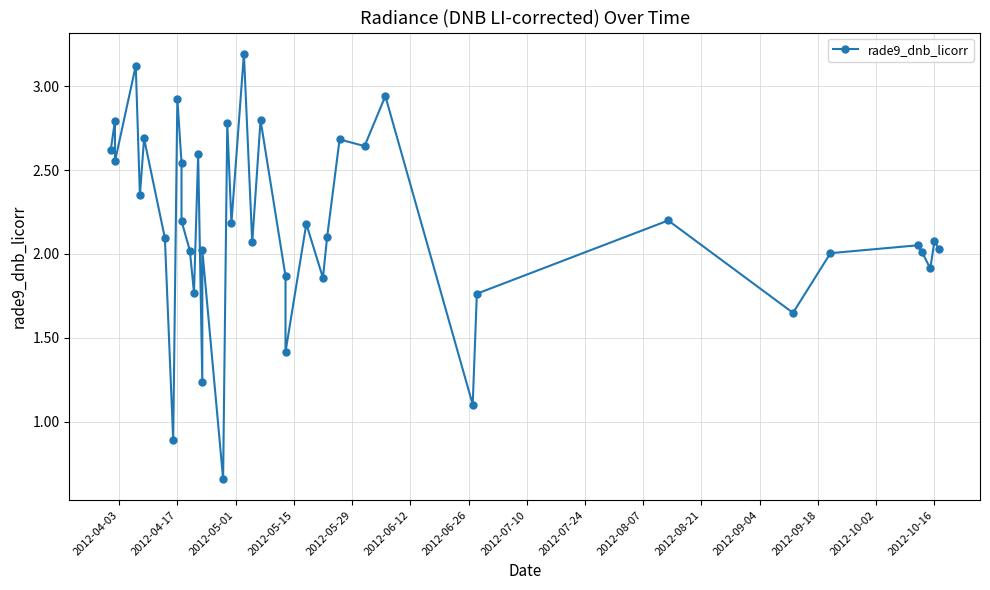

The value at 21 is 0.6. True or false?

False